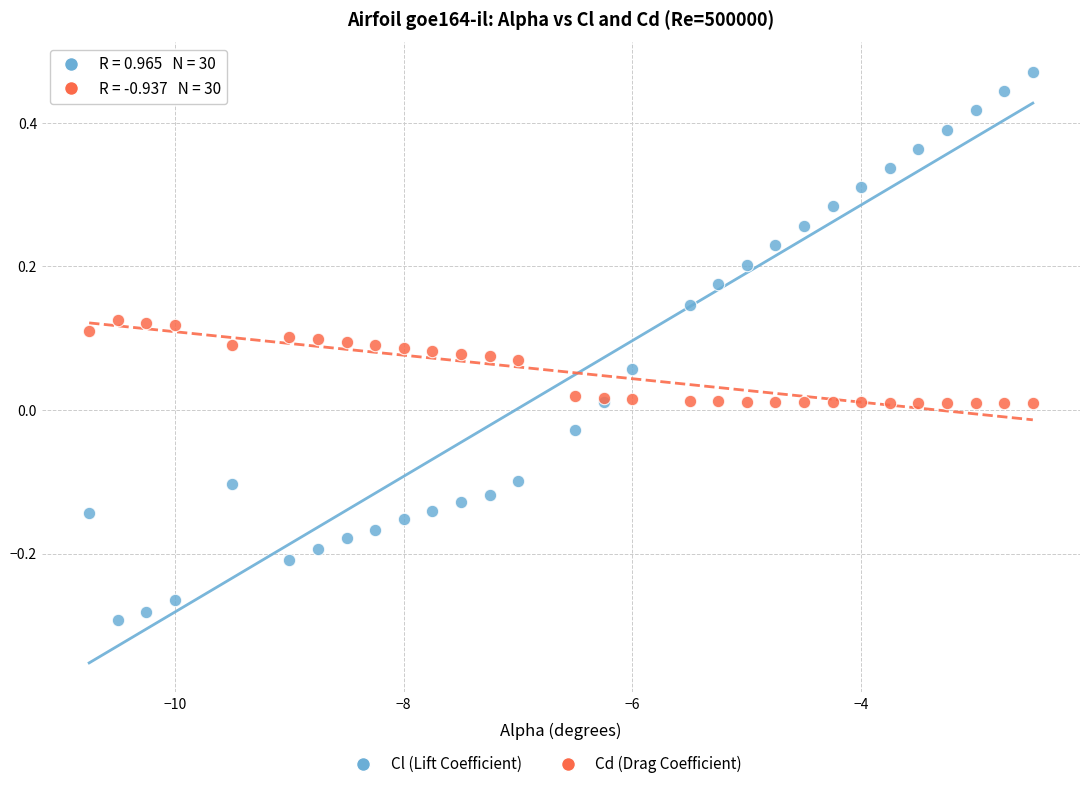

What is the X range (max minus min) for the scatter plot?

8.2